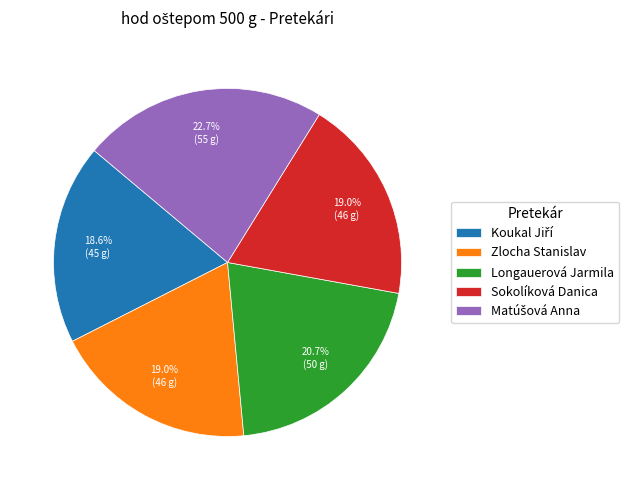

To the nearest percent, what is the difference between the largest and smallest slice percentages?

4%